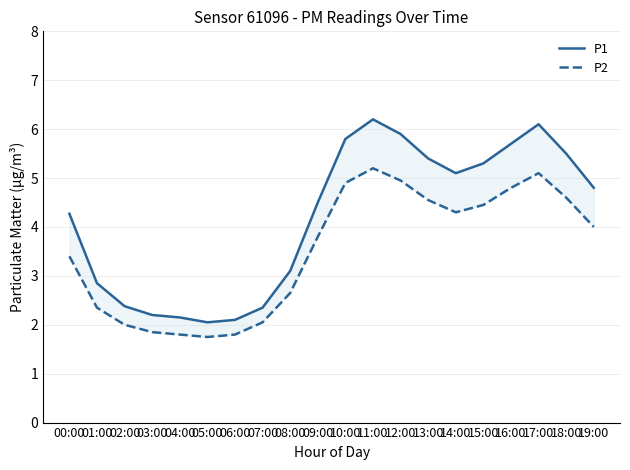

Where is P1 nearest to the value 4?

00:00